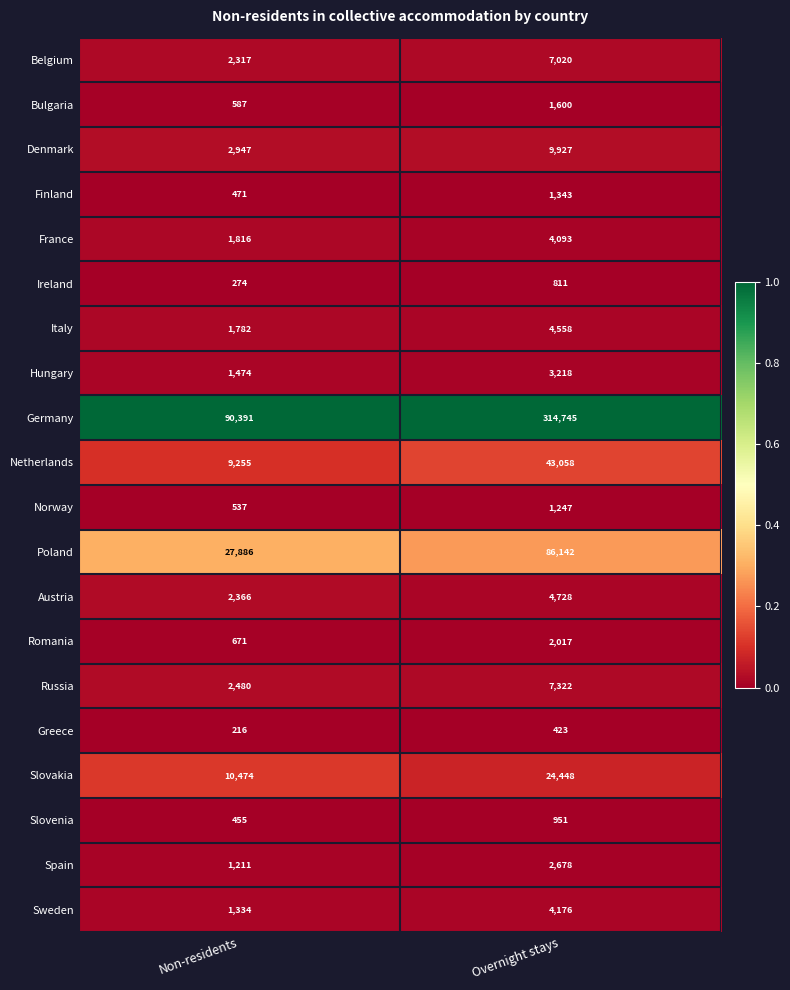

True or false: Russia has a value of 7322 at Overnight stays.

True